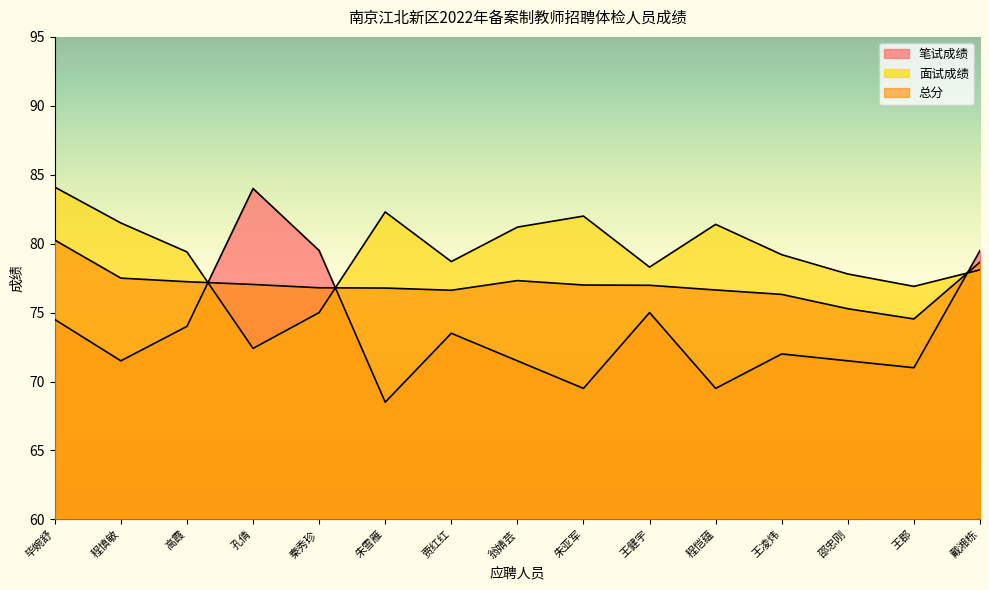

True or false: 笔试成绩 has a value of 71.0 at 王郡.

True